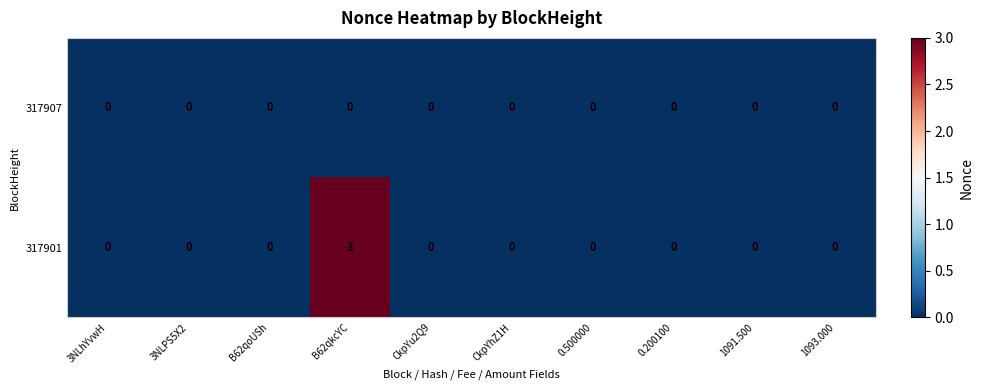

What is the greatest value displayed?

3